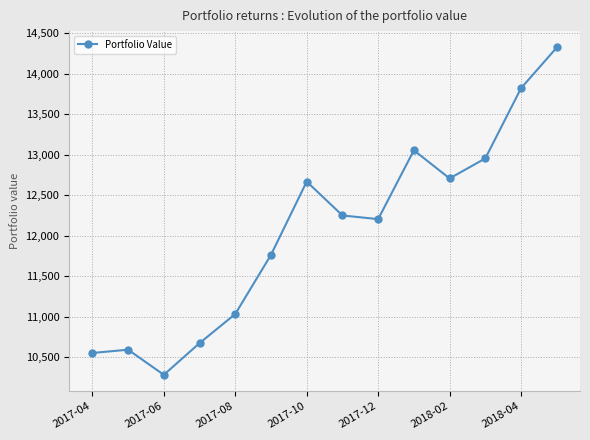

What is the value of the 8th point from the left?

12249.1